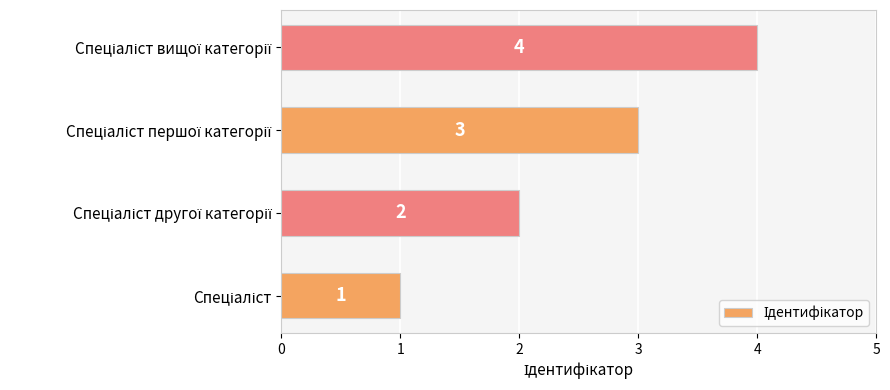

What is the greatest value displayed?

4